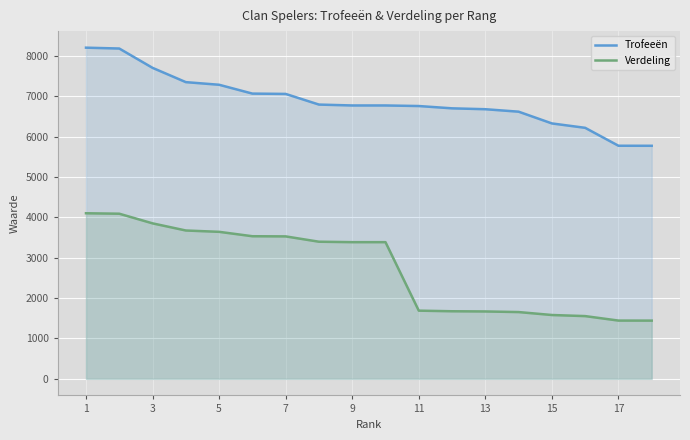

What is the maximum value shown in the chart?

8206